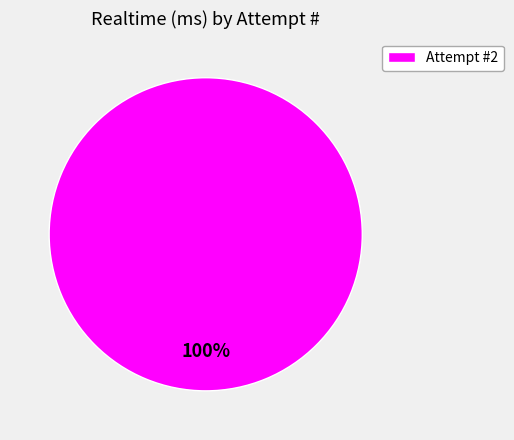

What is the majority slice?

Attempt #2